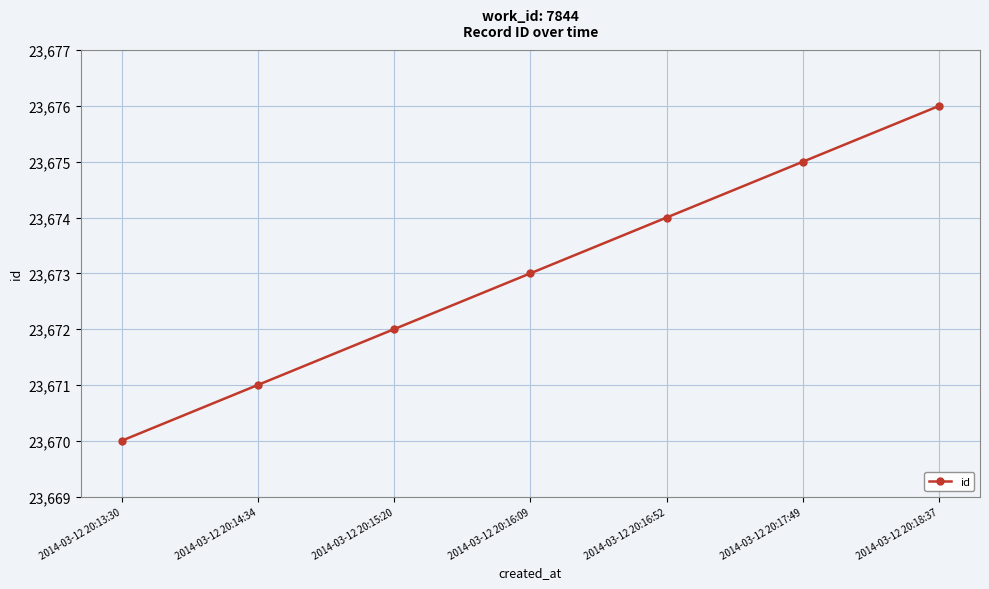

Where is the data nearest to the value 23673?

2014-03-12 20:16:09